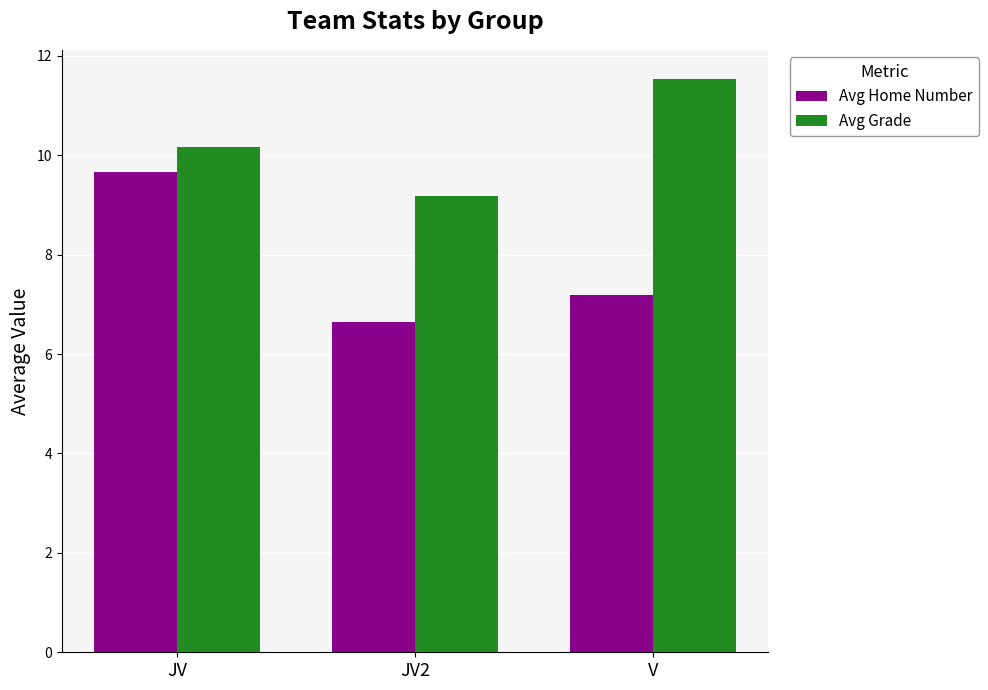

At JV, list the series in order from largest to smallest.

Avg Grade, Avg Home Number